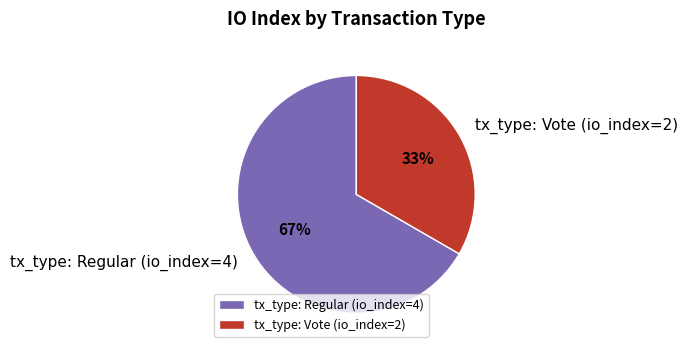

What percentage is the tx_type: Vote (io_index=2) slice, to the nearest percent?

33%